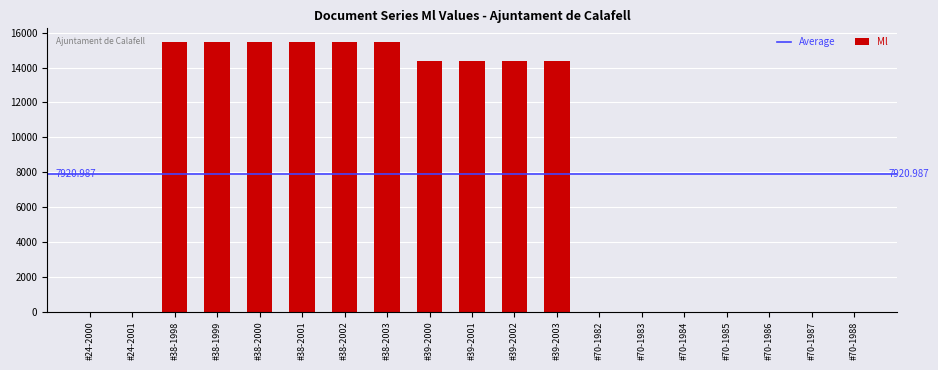

Rank the categories by value from highest to lowest.

#38-1998, #38-1999, #38-2000, #38-2001, #38-2002, #38-2003, #39-2000, #39-2001, #39-2002, #39-2003, #70-1982, #70-1983, #70-1984, #70-1985, #70-1986, #70-1987, #70-1988, #24-2000, #24-2001